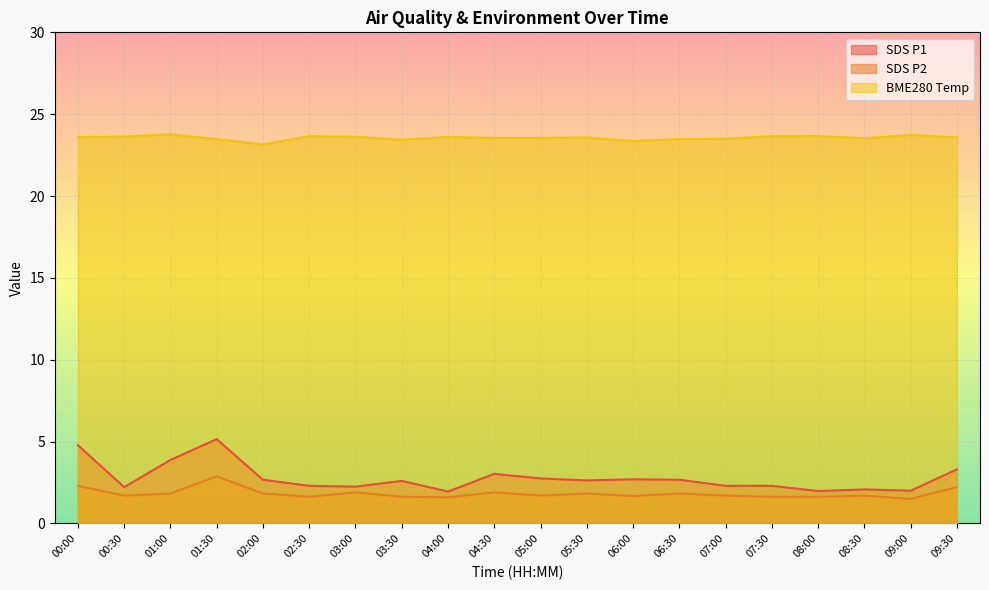

At which label is BME280_temp closest to 23?

02:00